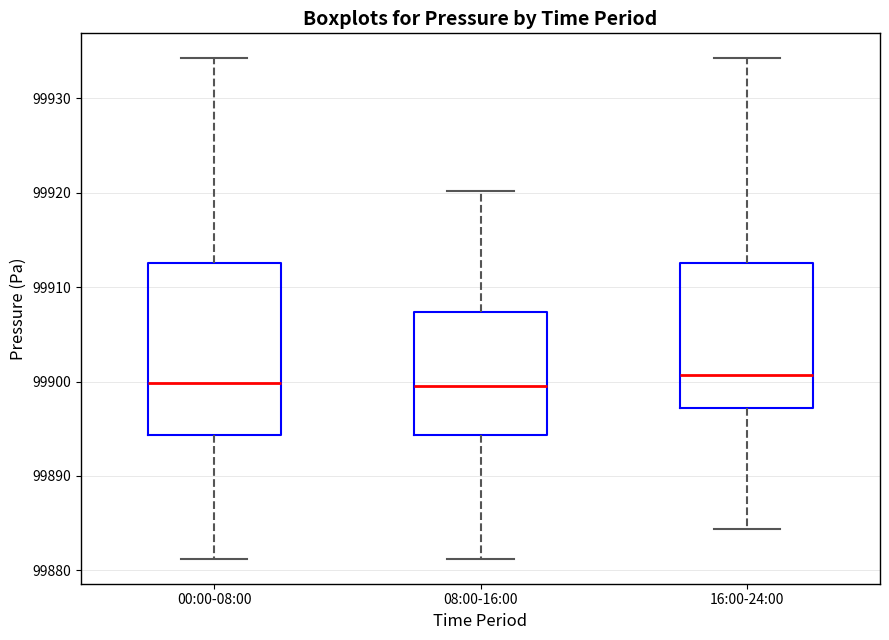

Which box is the tallest, from its lower edge to its upper edge?

00:00-08:00